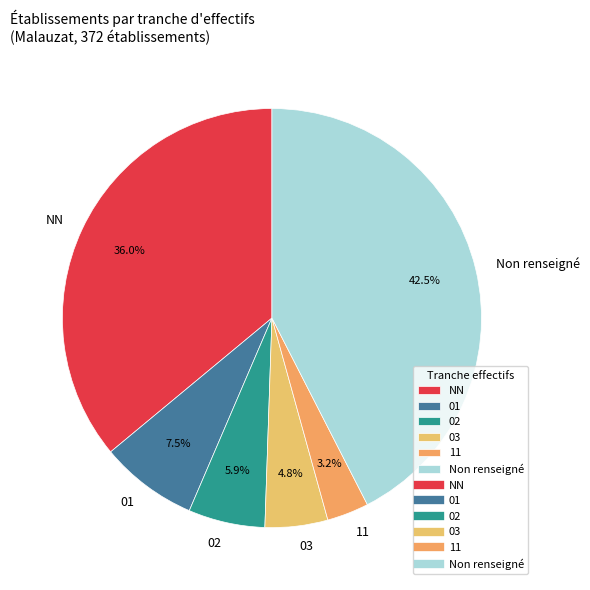

Is 01 the majority of the pie?

No